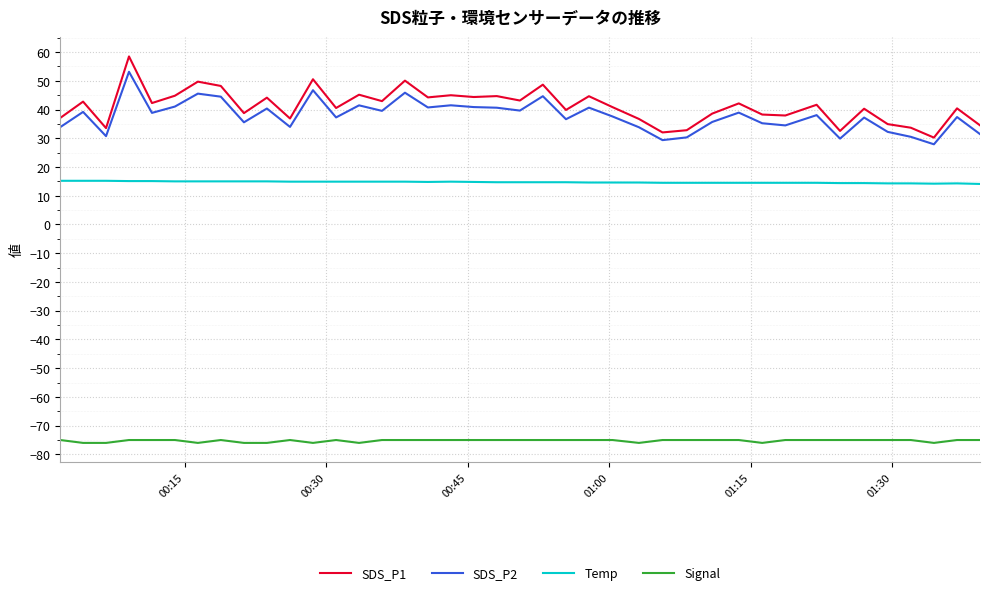

What is the sum of all Temp values?

588.8